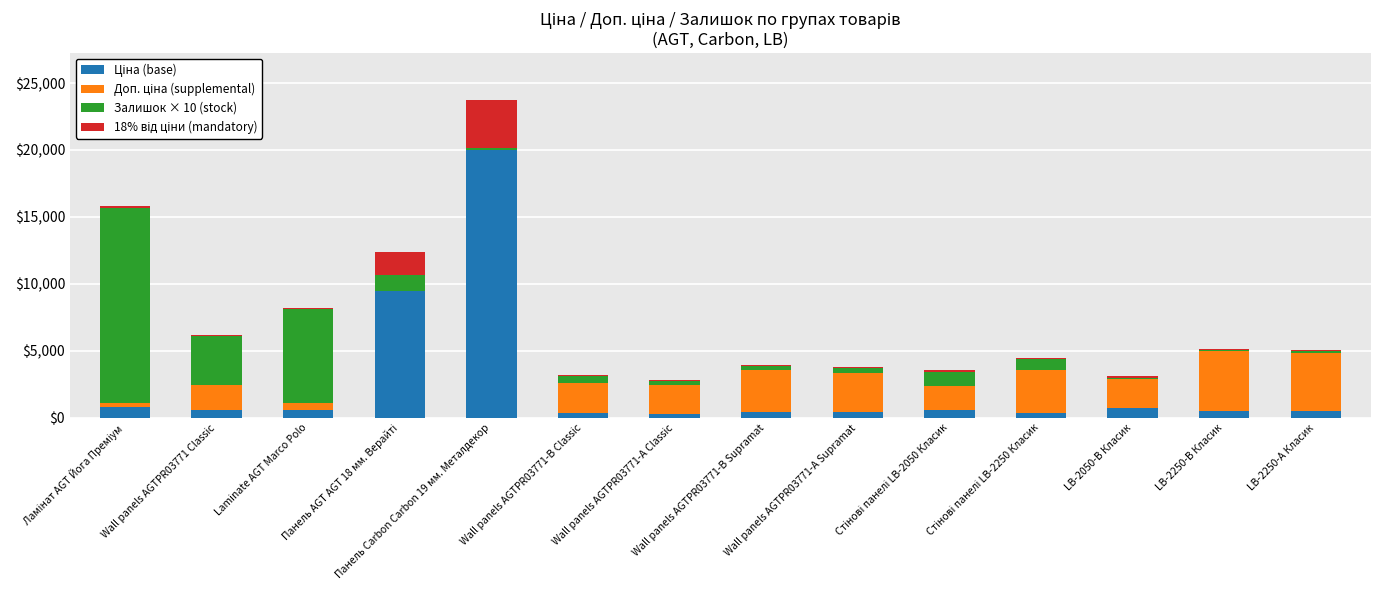

Count the number of categories in the chart.

14